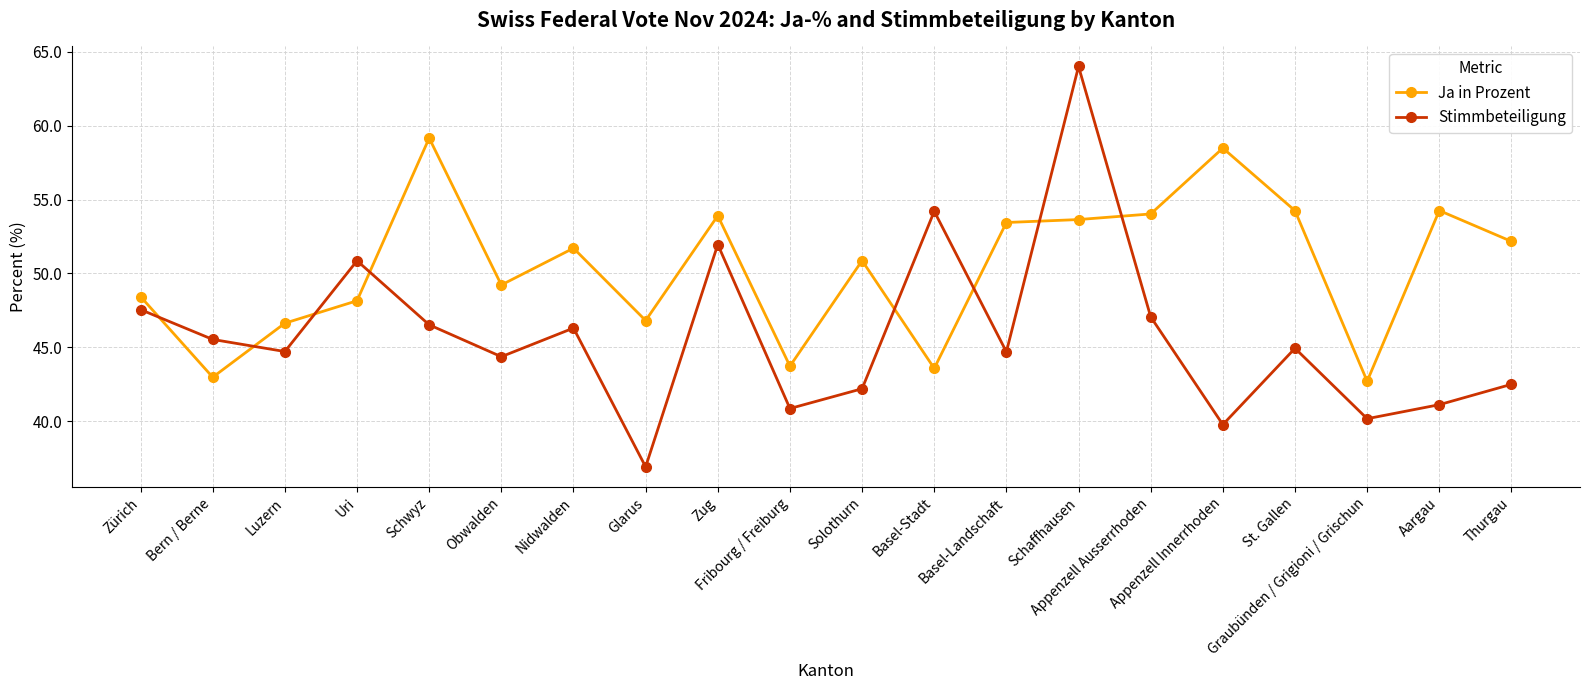

What is the sum of all Ja in Prozent values?

1008.2